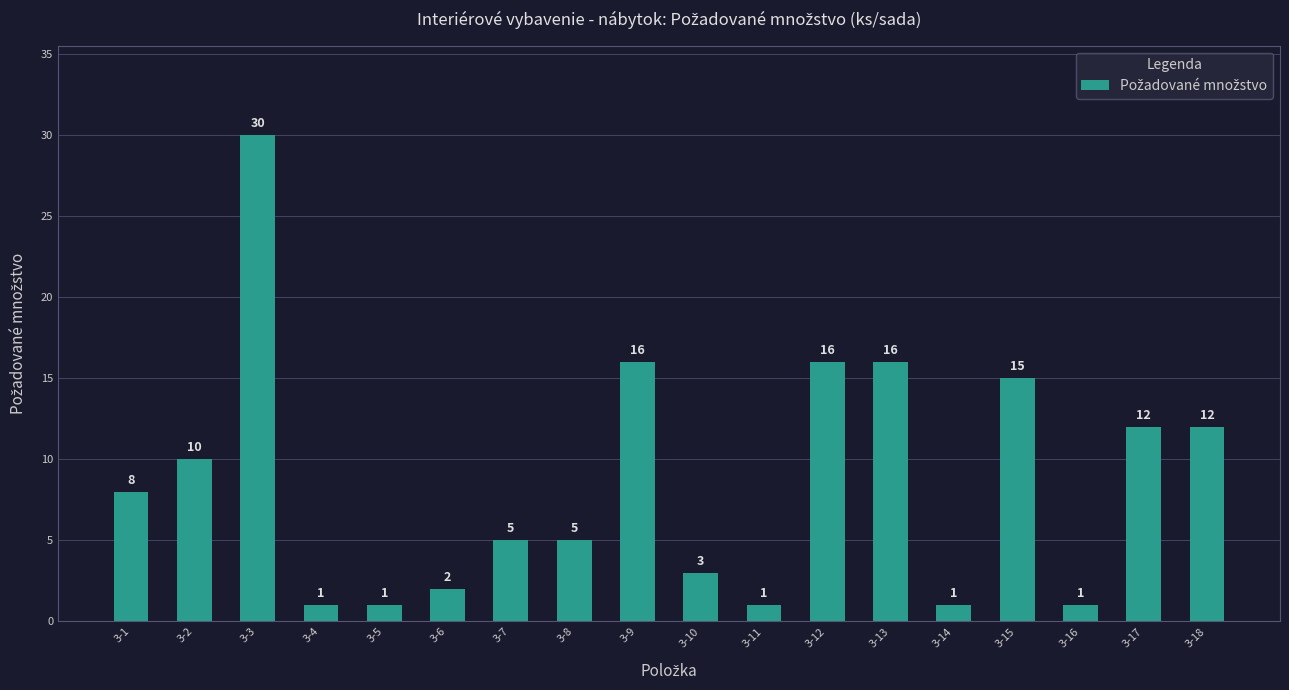

Are the bars grouped side by side (vs. stacked)?

No